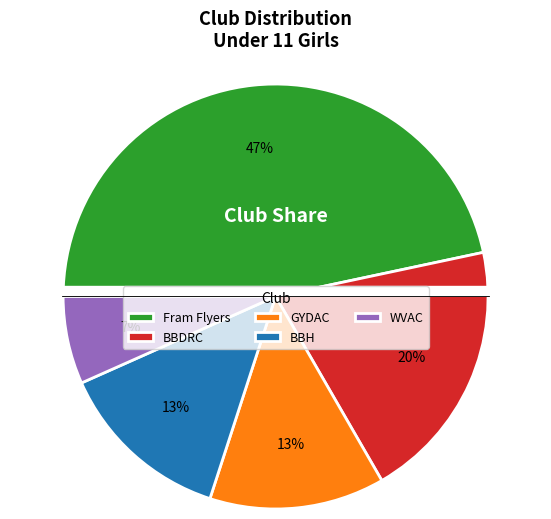

Is there any slice that represents more than half of the pie?

No